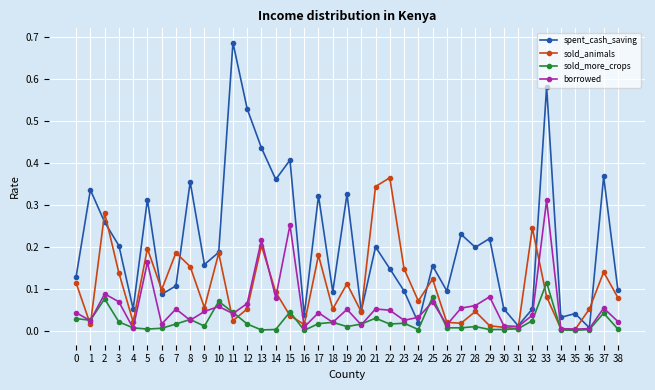

Does the chart display data point markers on the line(s)?

Yes